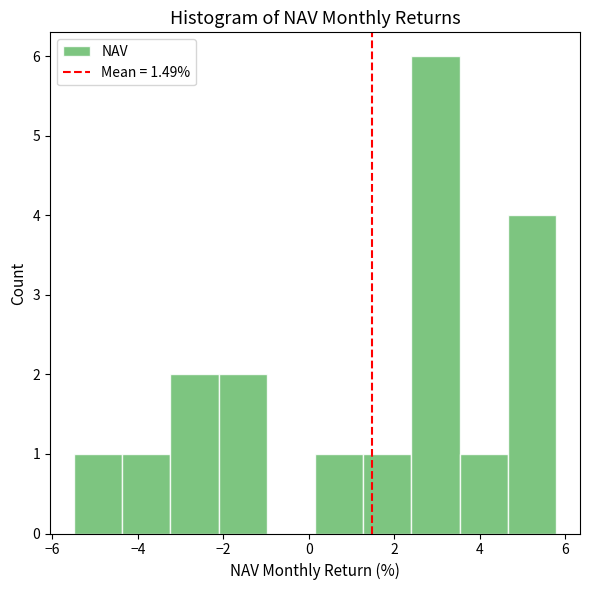

Which range on the x-axis has the tallest bar?

2.4 to 3.6